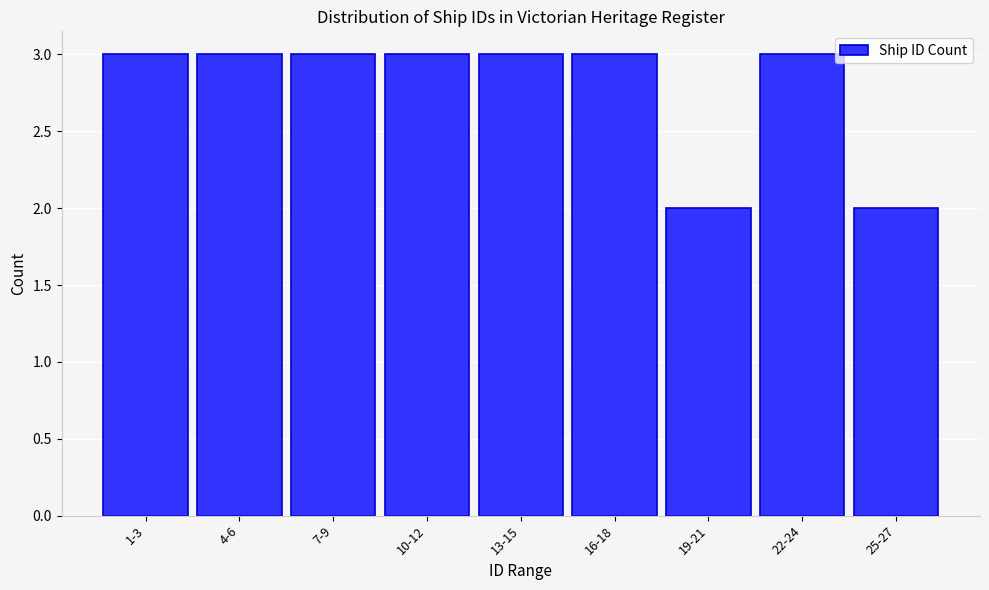

Reading left to right, extract all data points from this chart.

3	3	3	3	3	3	2	3	2